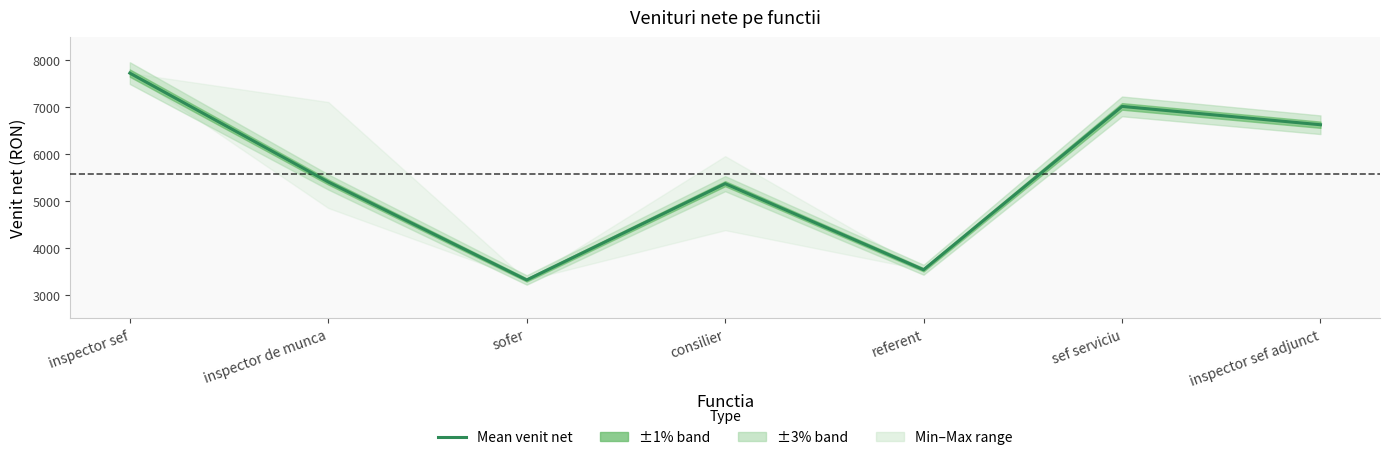

The value at referent is 3534.0. True or false?

True